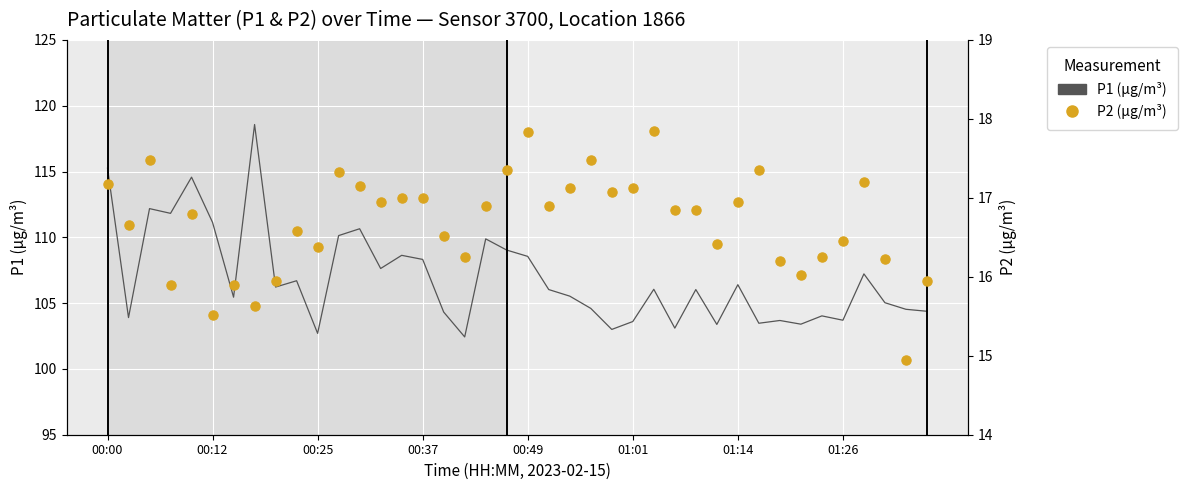

What are all the series names shown in the legend?

P1, P2